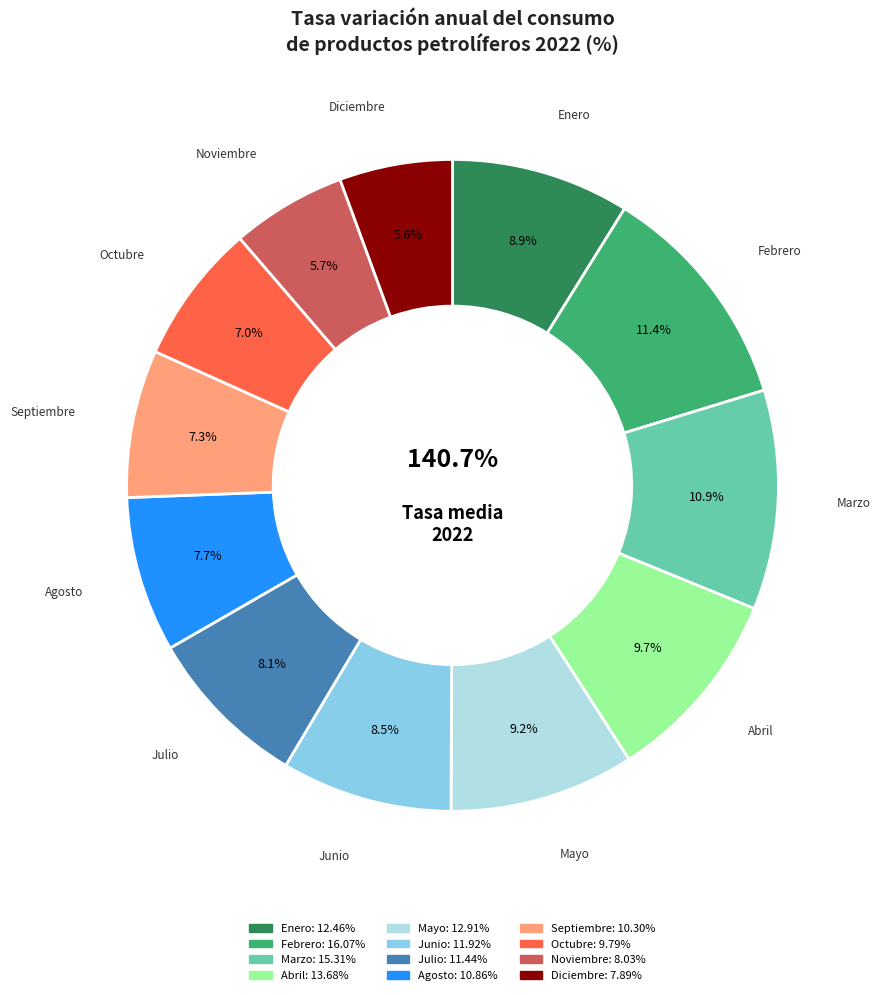

The Noviembre slice represents 6% of the pie. True or false?

True